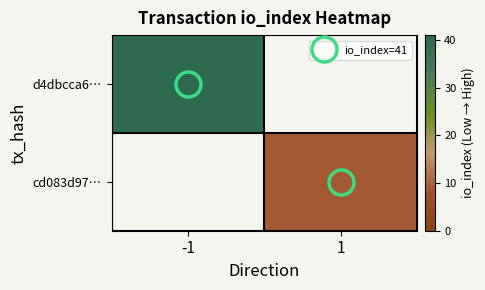

Which series changed the most between -1 and 1?

d4dbcca6…